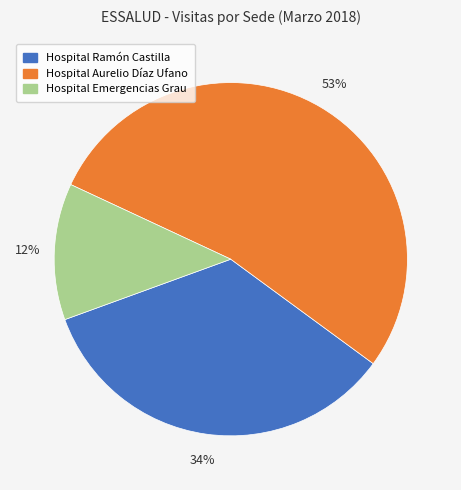

Is there any slice that represents more than half of the pie?

Yes